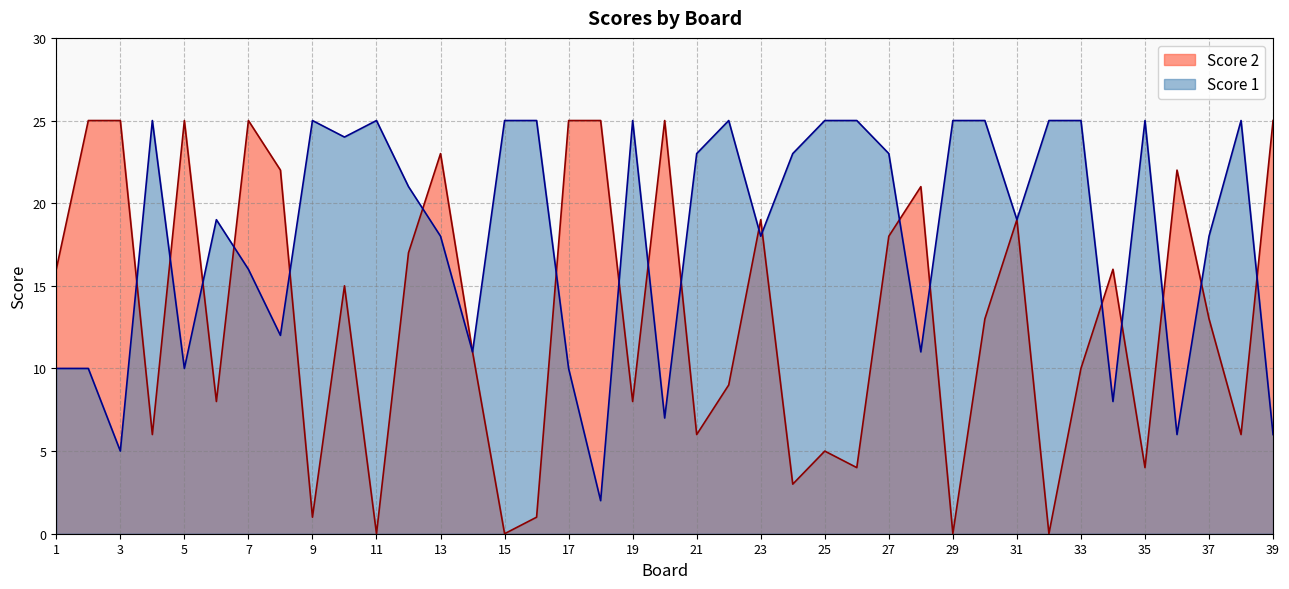

How many lines are shown in the chart?

2